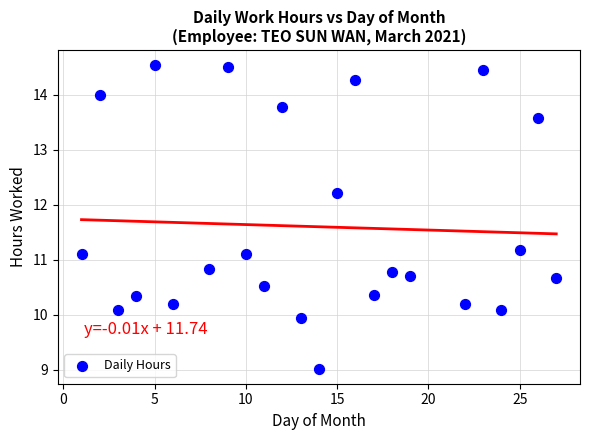

What is the range of Y values (max minus min)?

5.5